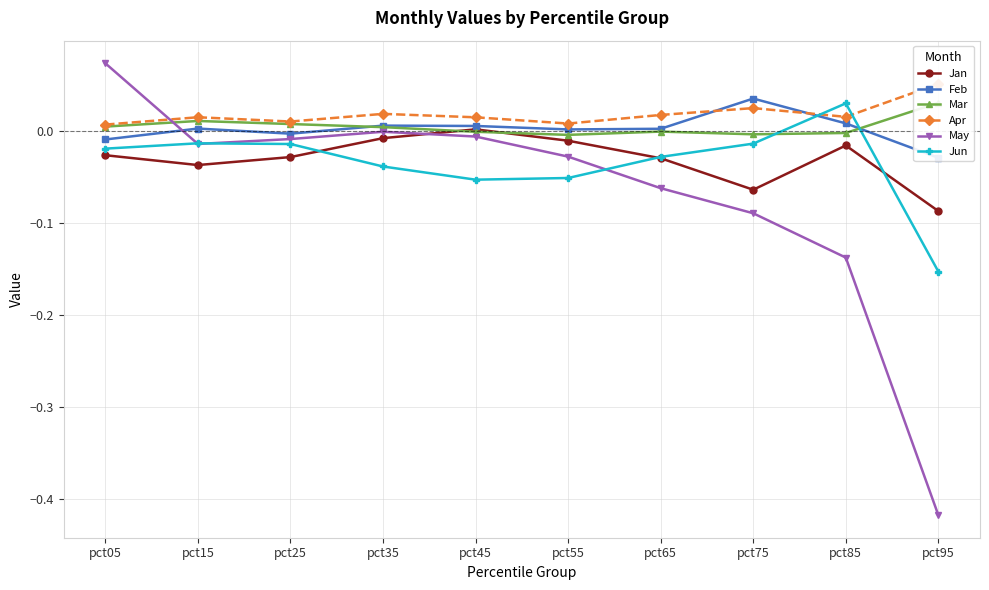

Which series has the largest total across all categories?

Apr